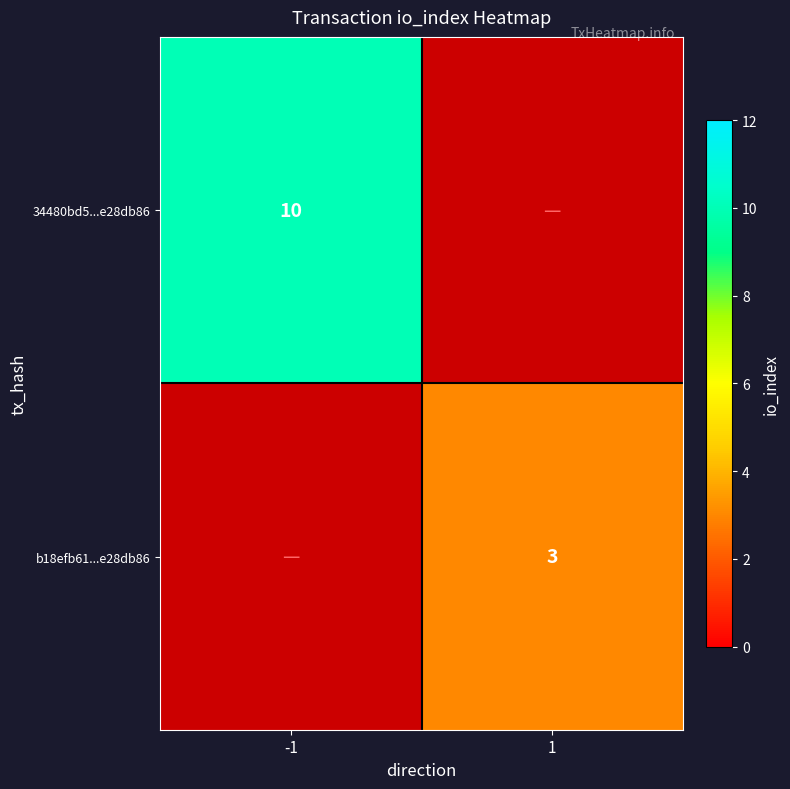

True or false: 34480bd5...e28db86 has a value of 17 at -1.

False